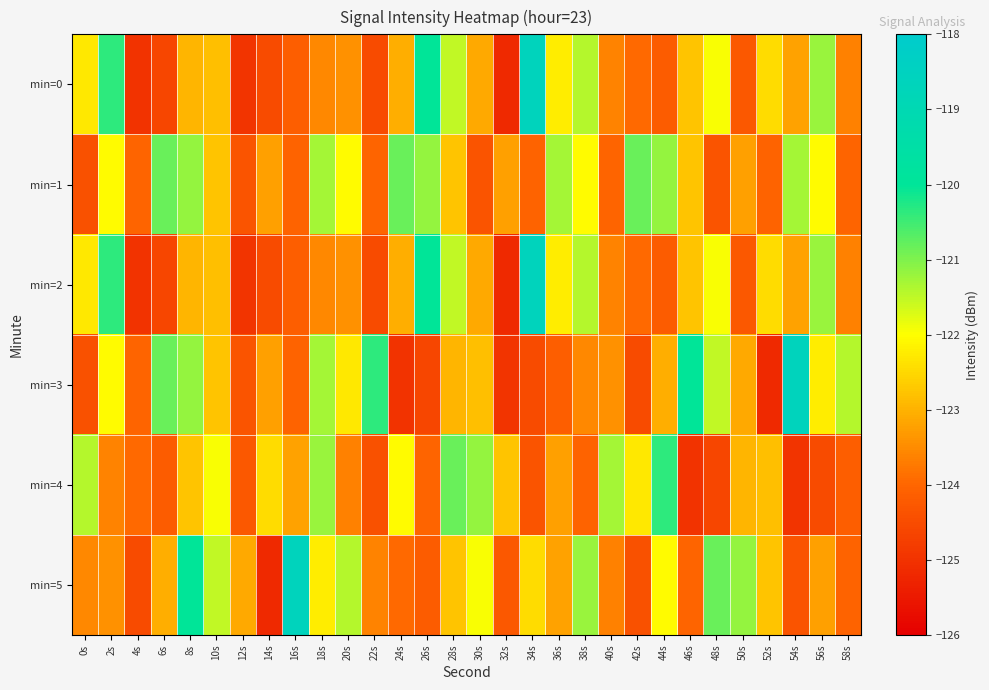

What is the total value across all series at 14s?

-743.1